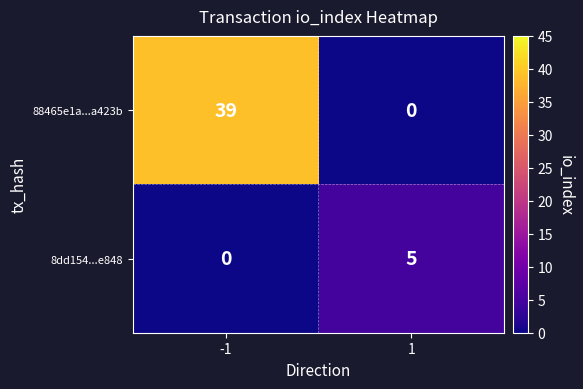

Rank the categories by 88465e1a...a423b value from lowest to highest.

1, -1